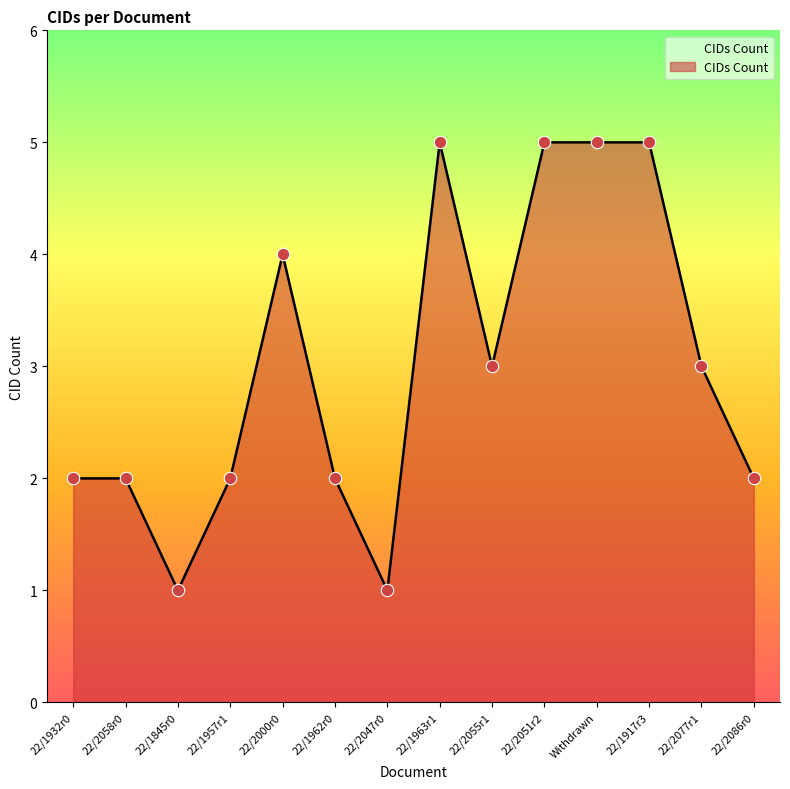

Between 22/1963r1 and 22/1845r0, which is larger?

22/1963r1